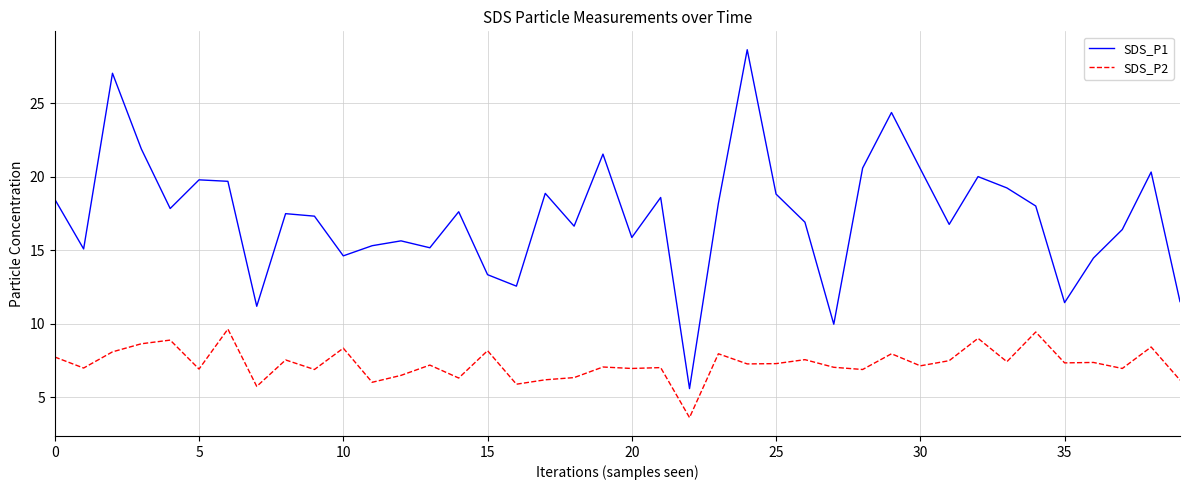

In SDS_P2, how many points are lower than both neighbors (excluding endpoints)?

15